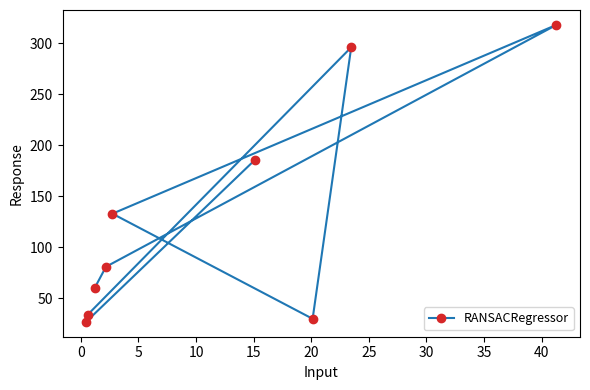

Count the number of data series in this chart.

1